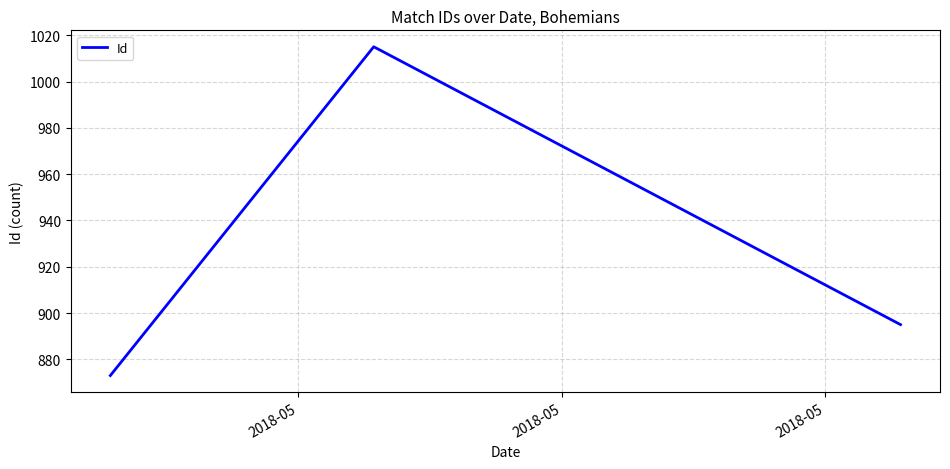

What is the average value?

928